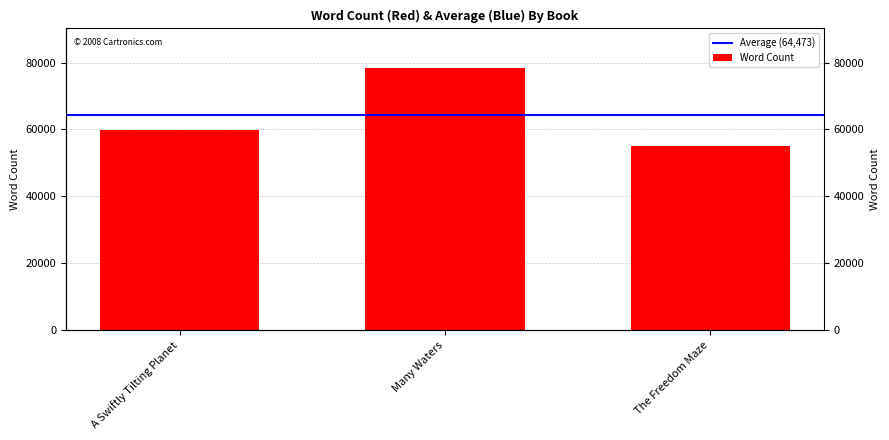

What position from the right is Many Waters?

2